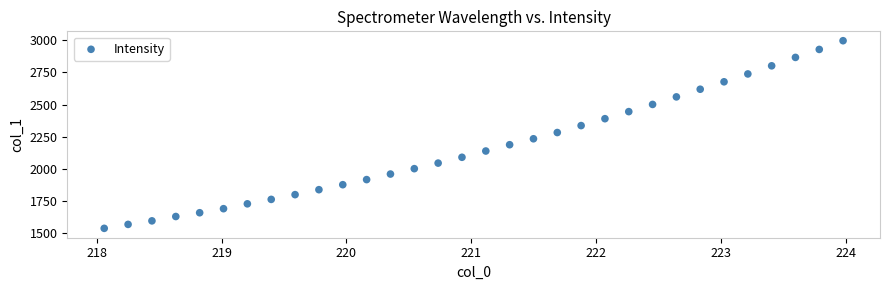

What Y value in the scatter plot is closest to 2267?

2283.2